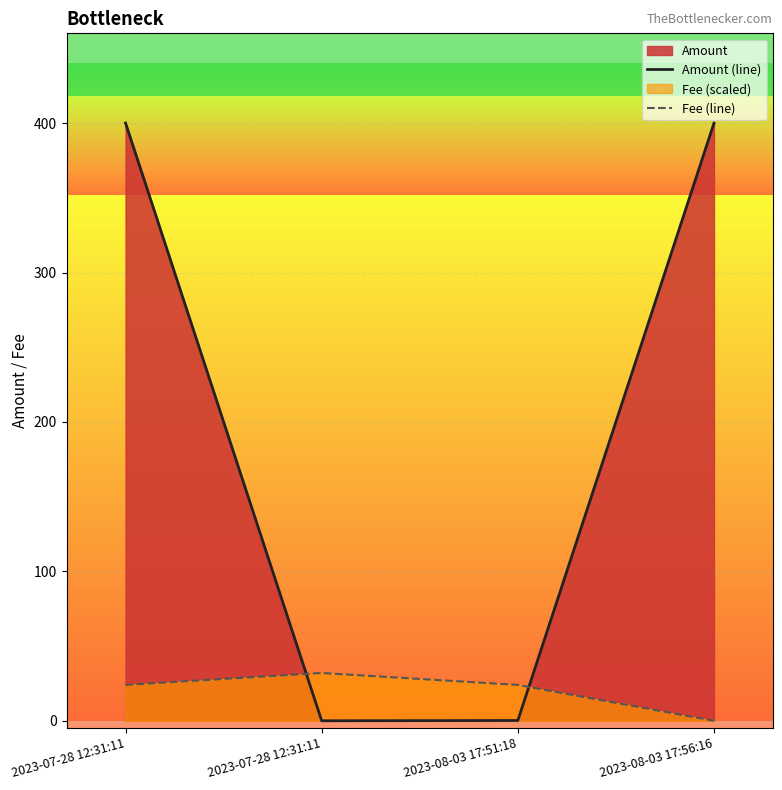

How many values in Amount (line) are above zero?

3